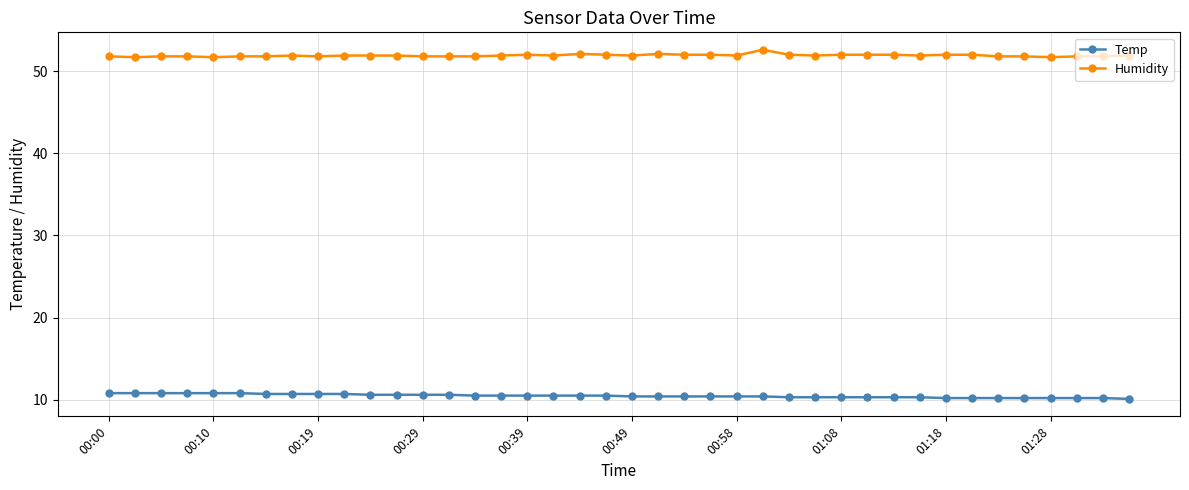

What is the minimum value for Humidity?

51.7